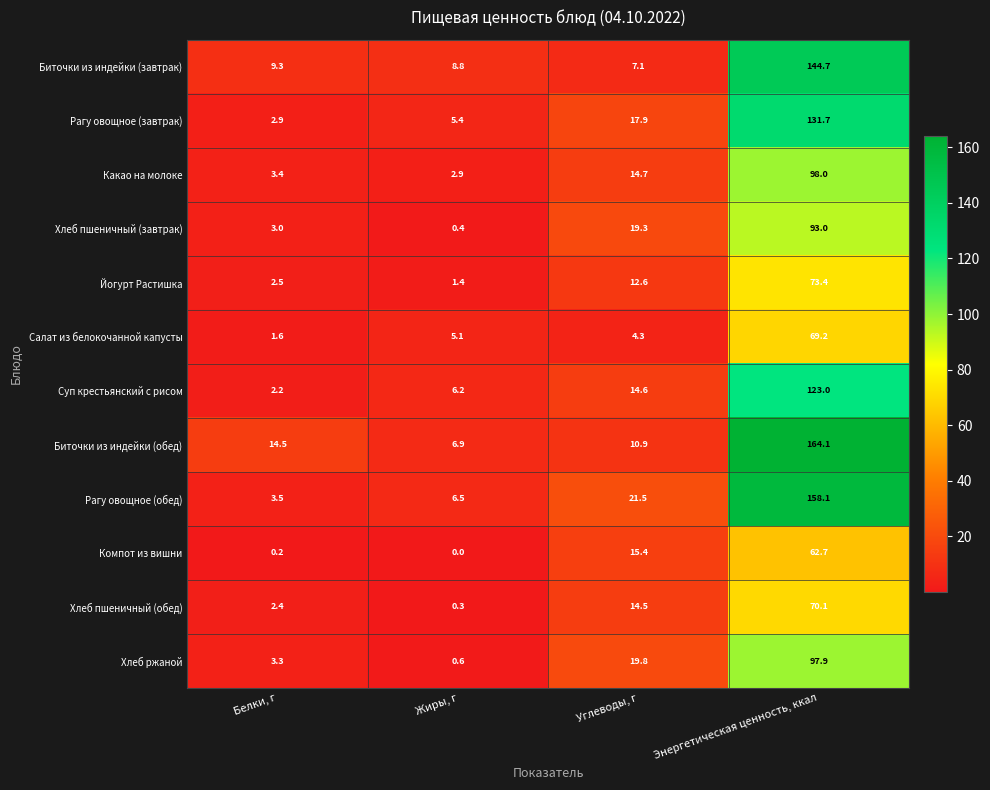

Which series has the widest spread of values?

Биточки из индейки (обед)